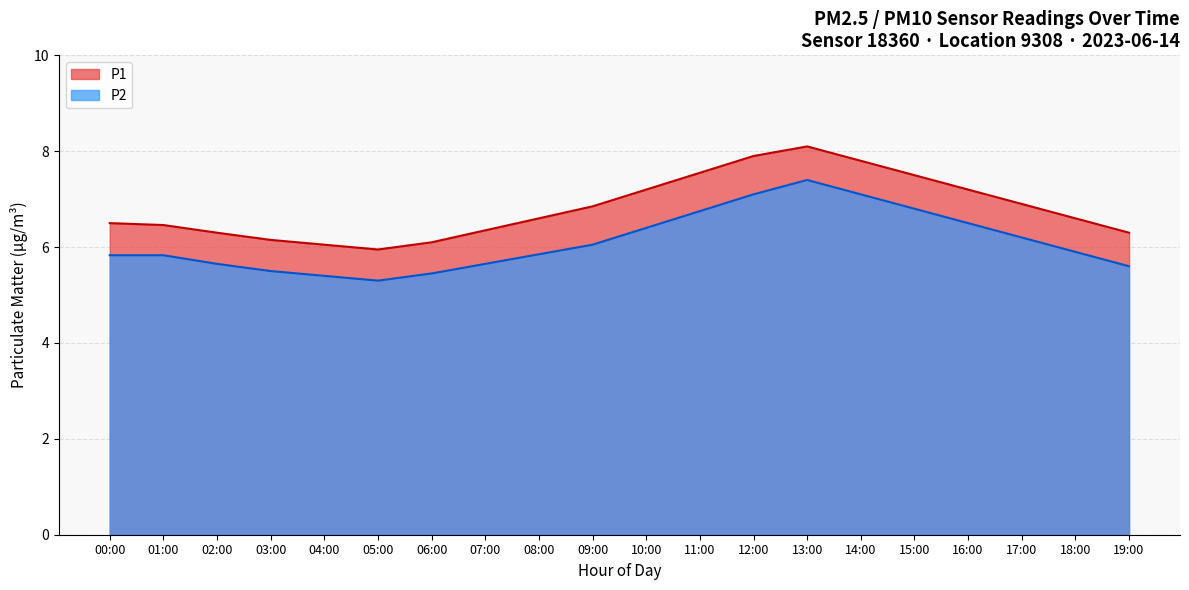

What is the change in value from 01:00 to 18:00?

+0.1